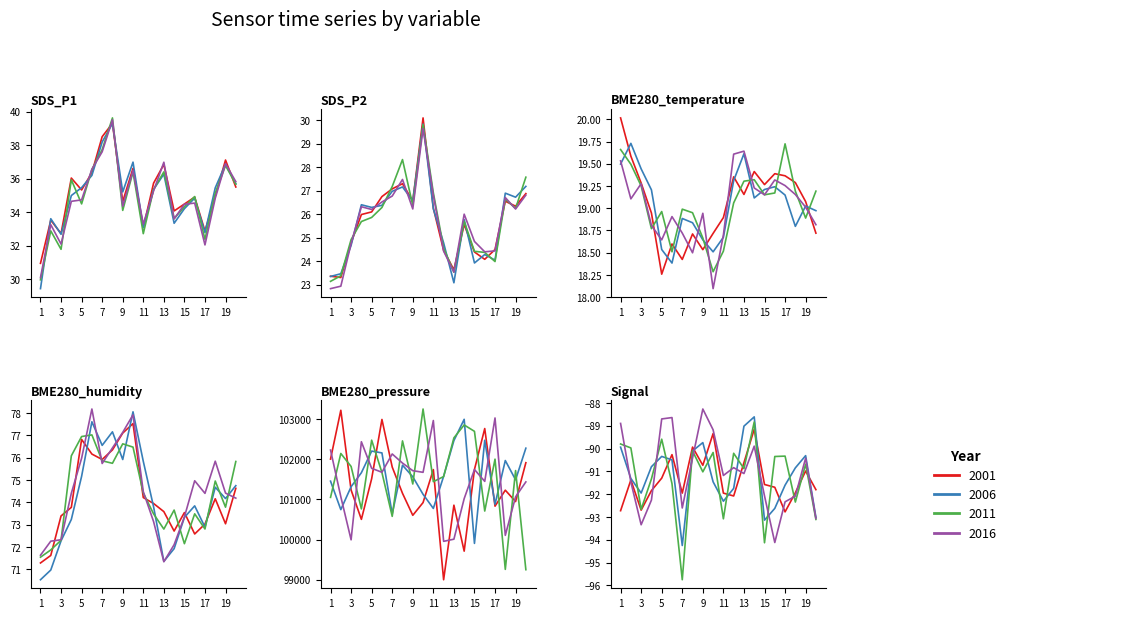

The value of BME280_humidity at 03:46 is 48.3. True or false?

False